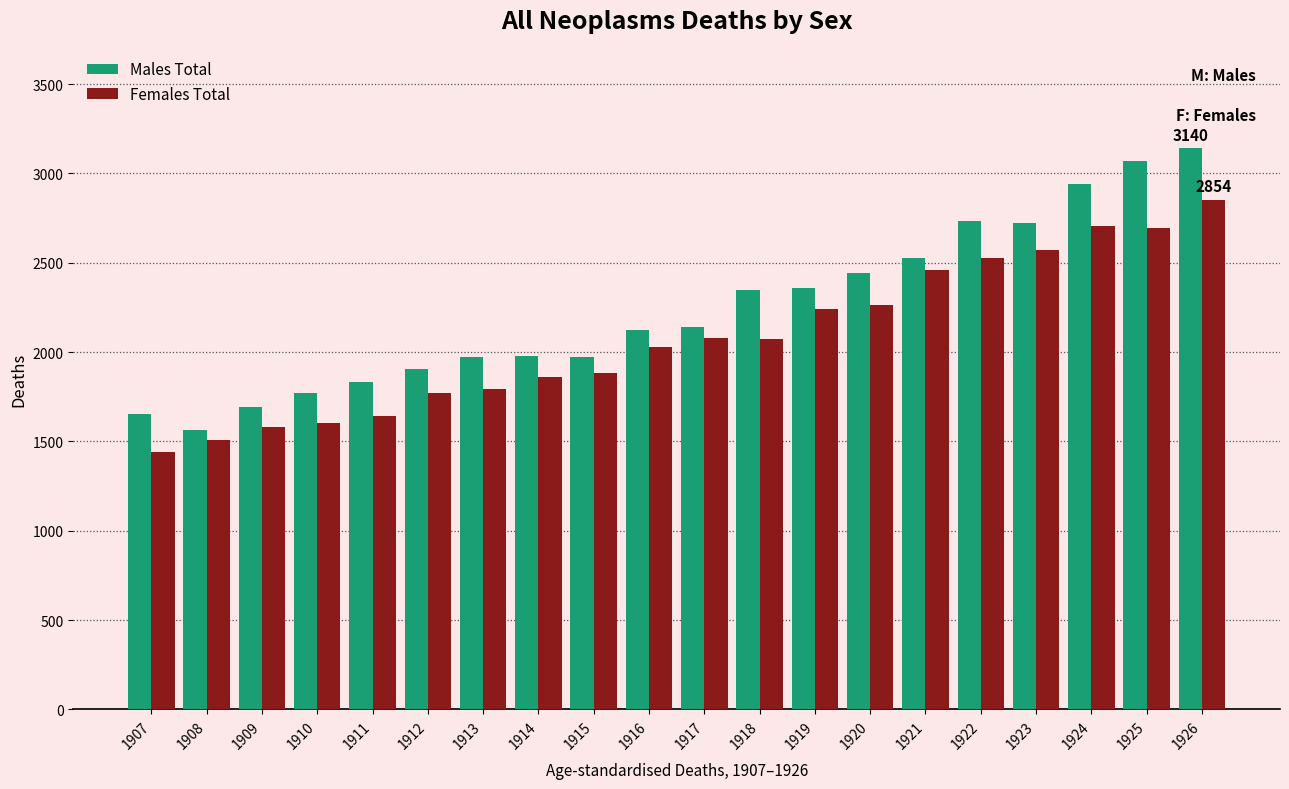

Which series changed the most between 1908 and 1922?

Males Total